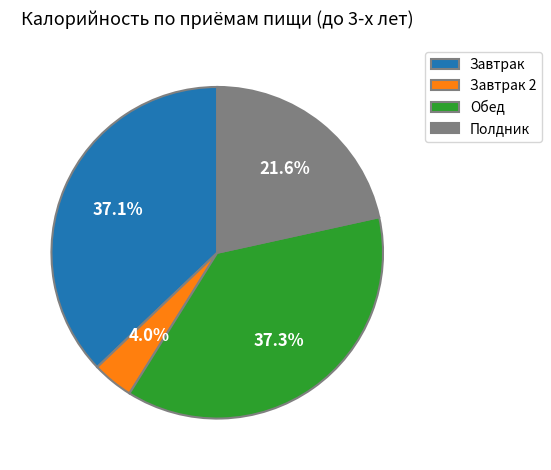

Between Завтрак 2 and Полдник, which is larger?

Полдник